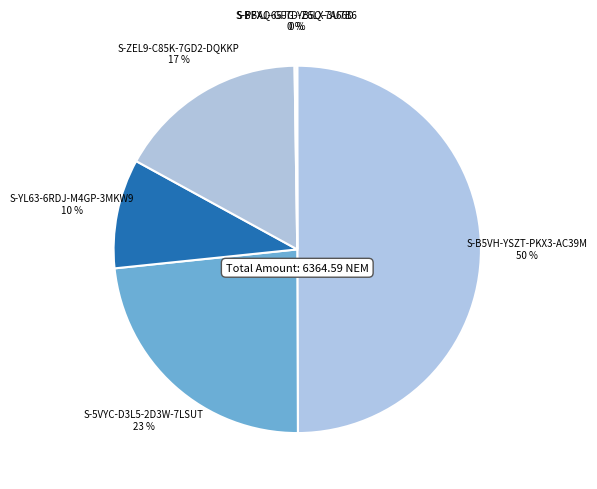

Which category has the biggest portion of the pie?

S-B5VH-YSZT-PKX3-AC39M